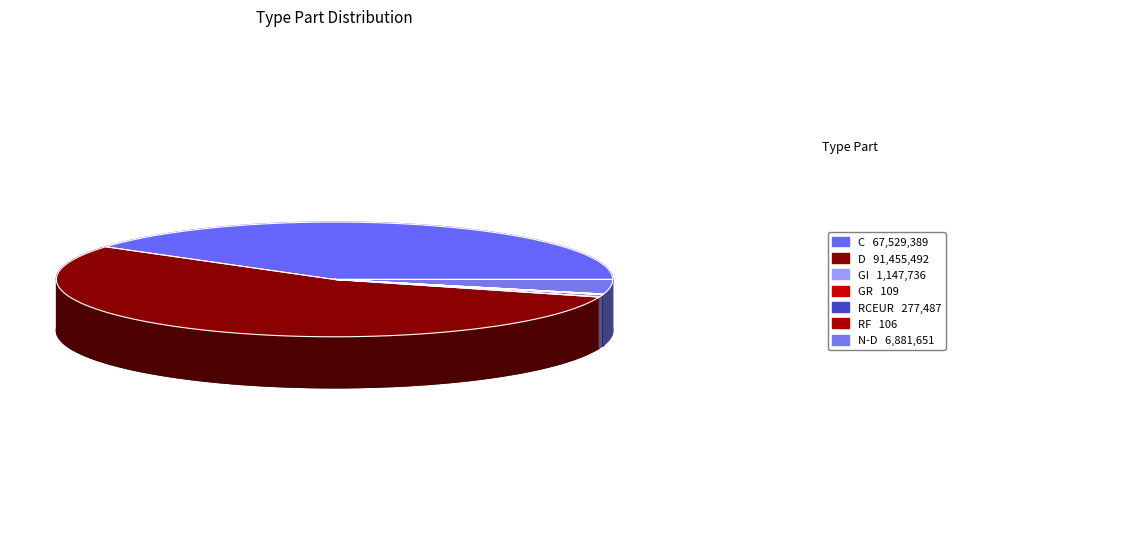

Which category has the smallest portion of the pie?

RF